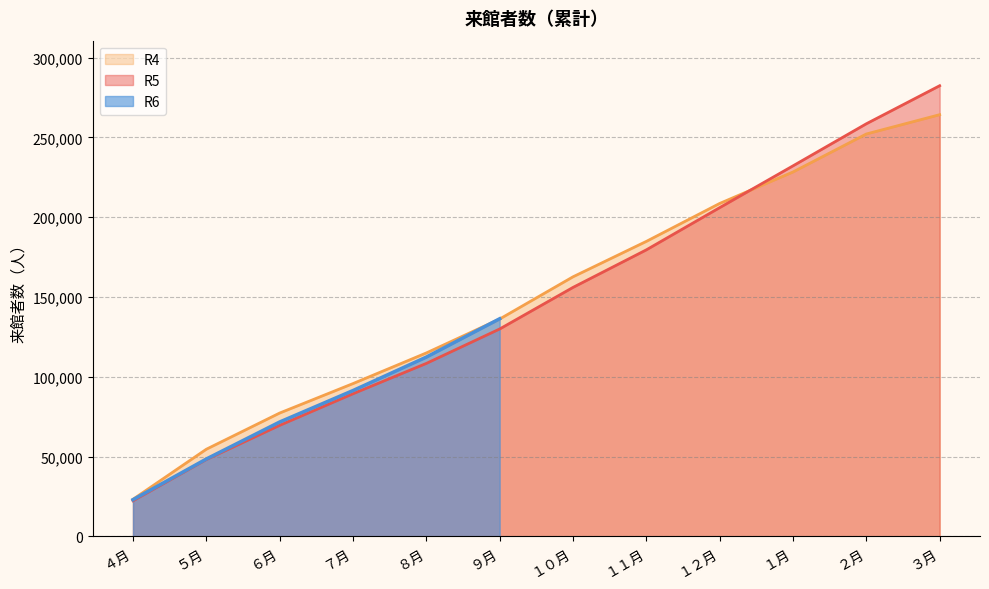

What is the label of the 10th point from the right?

６月